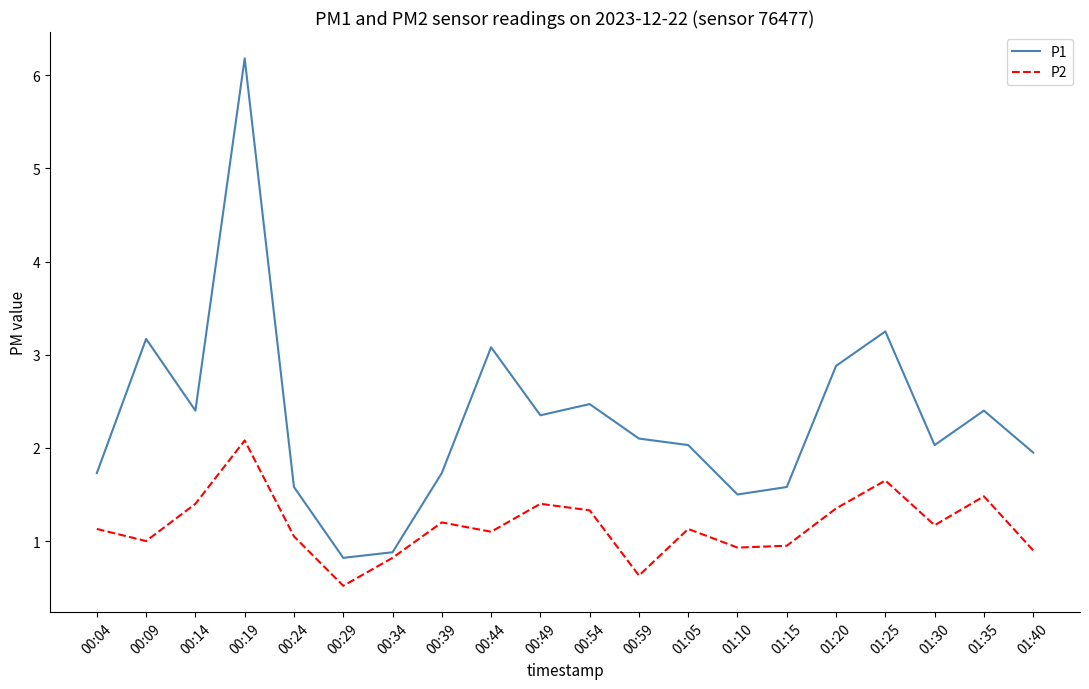

List the series in order of their overall mean, highest first.

P1, P2